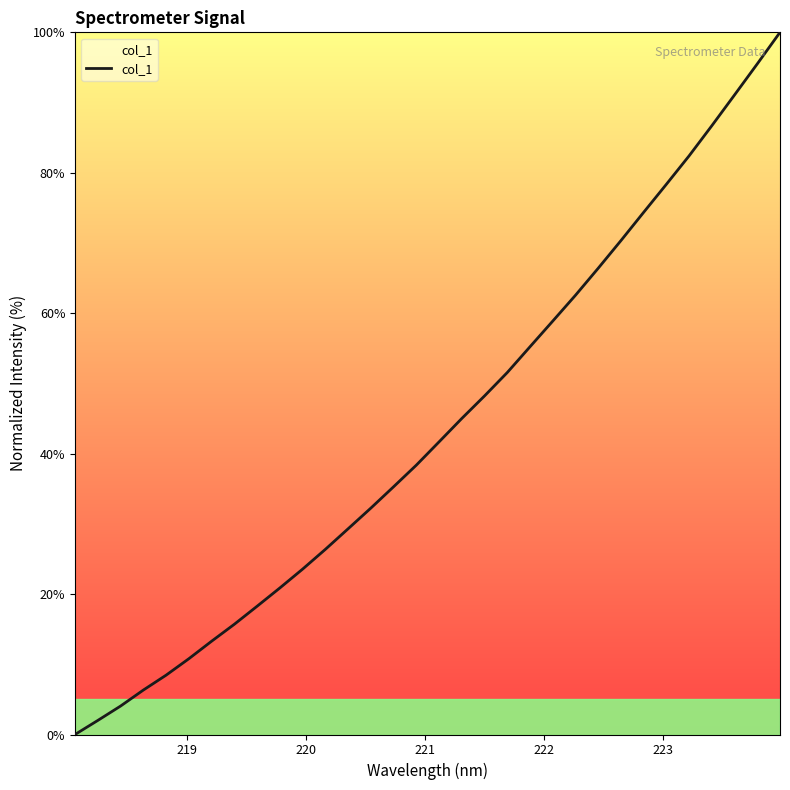

Reading left to right, extract all data points from this chart.

0.0	2.0	4.0	6.3	8.4	10.8	13.3	15.7	18.3	20.9	23.6	26.4	29.3	32.2	35.3	38.4	41.7	45.0	48.2	51.6	55.2	58.9	62.6	66.4	70.3	74.4	78.4	82.4	86.7	91.1	95.5	100.0